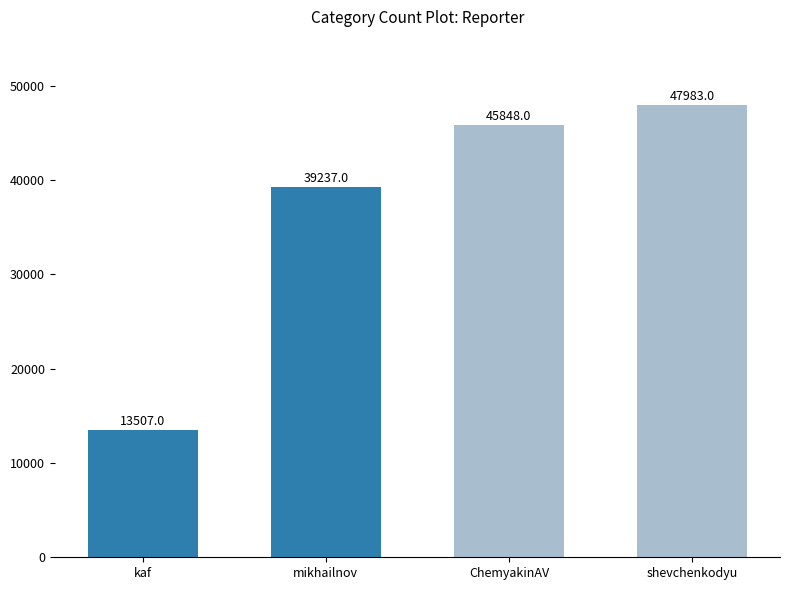

What is the ratio of the value at kaf to the value at mikhailnov?

0.3